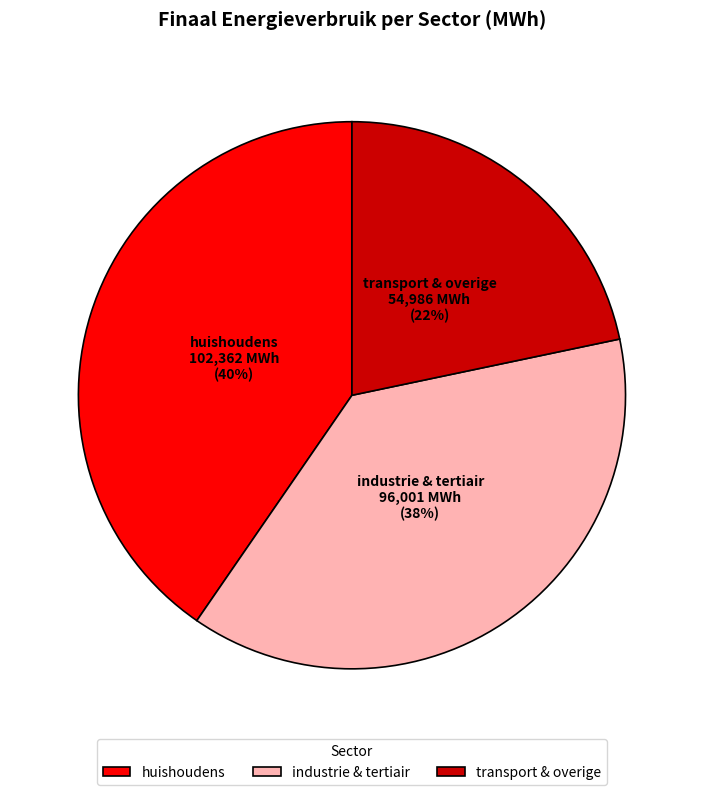

To the nearest percent, what is the average slice percentage?

33%